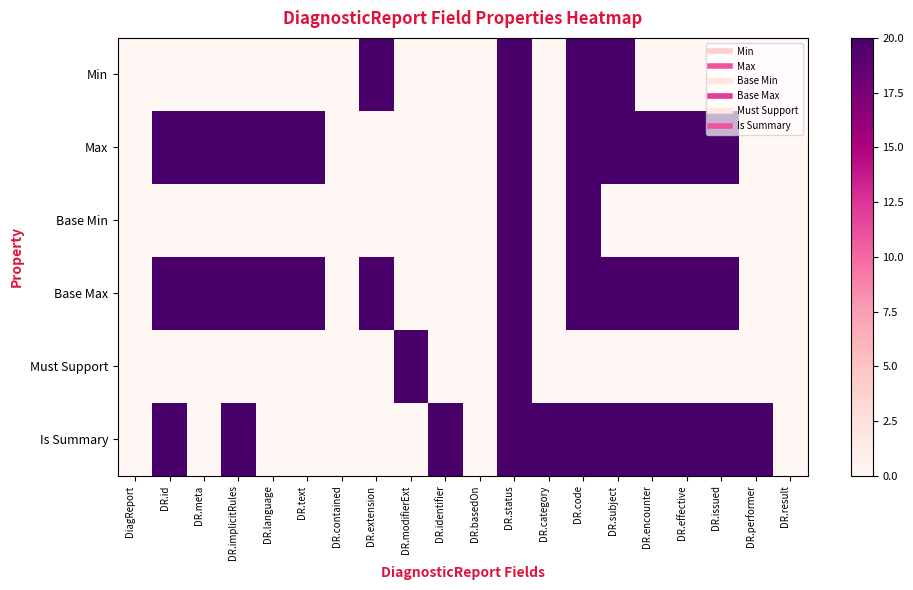

Between DR.extension and DR.issued, which is larger?

DR.extension